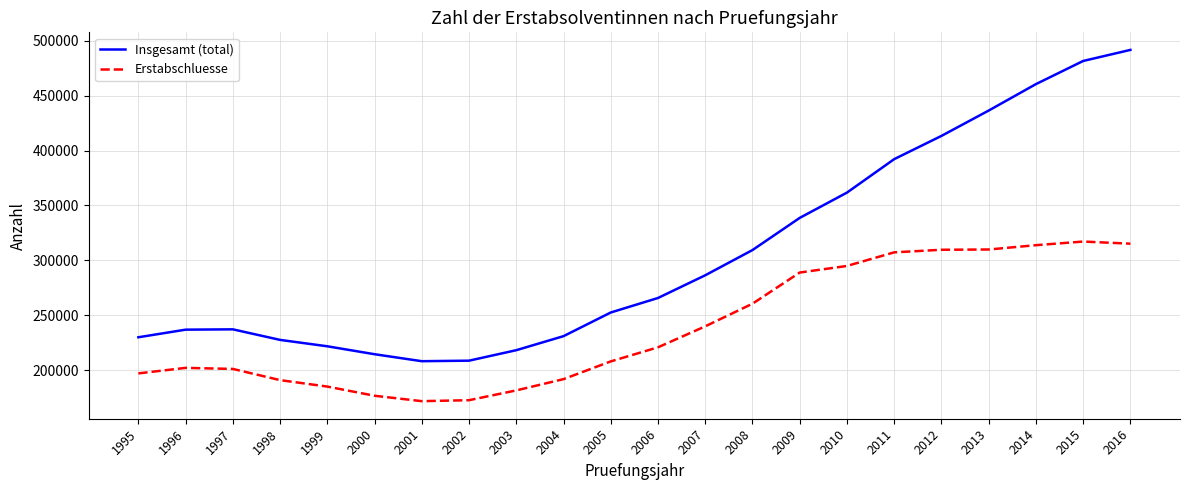

Which series has the widest spread of values?

Insgesamt (total)